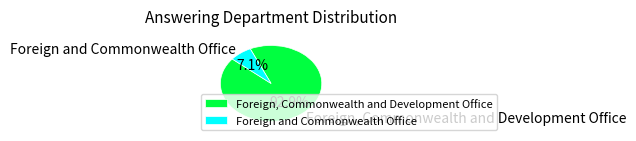

What is the majority slice?

Foreign, Commonwealth and Development Office